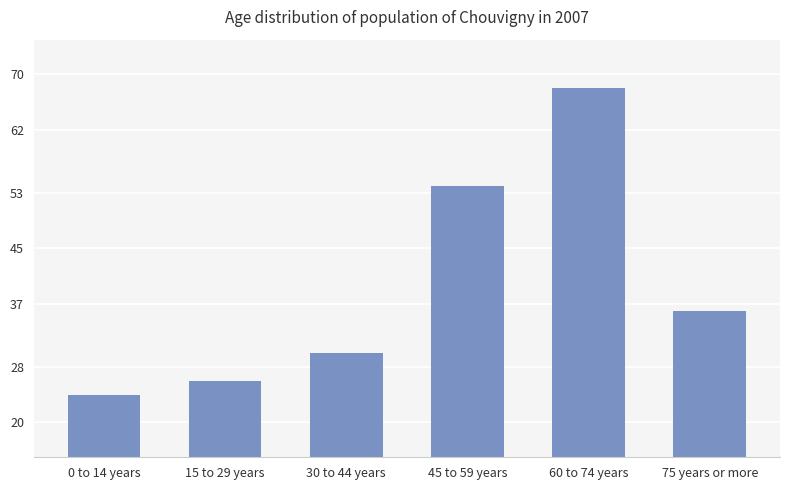

Reading right to left, what are all the values shown in this chart?

36	68	54	30	26	24